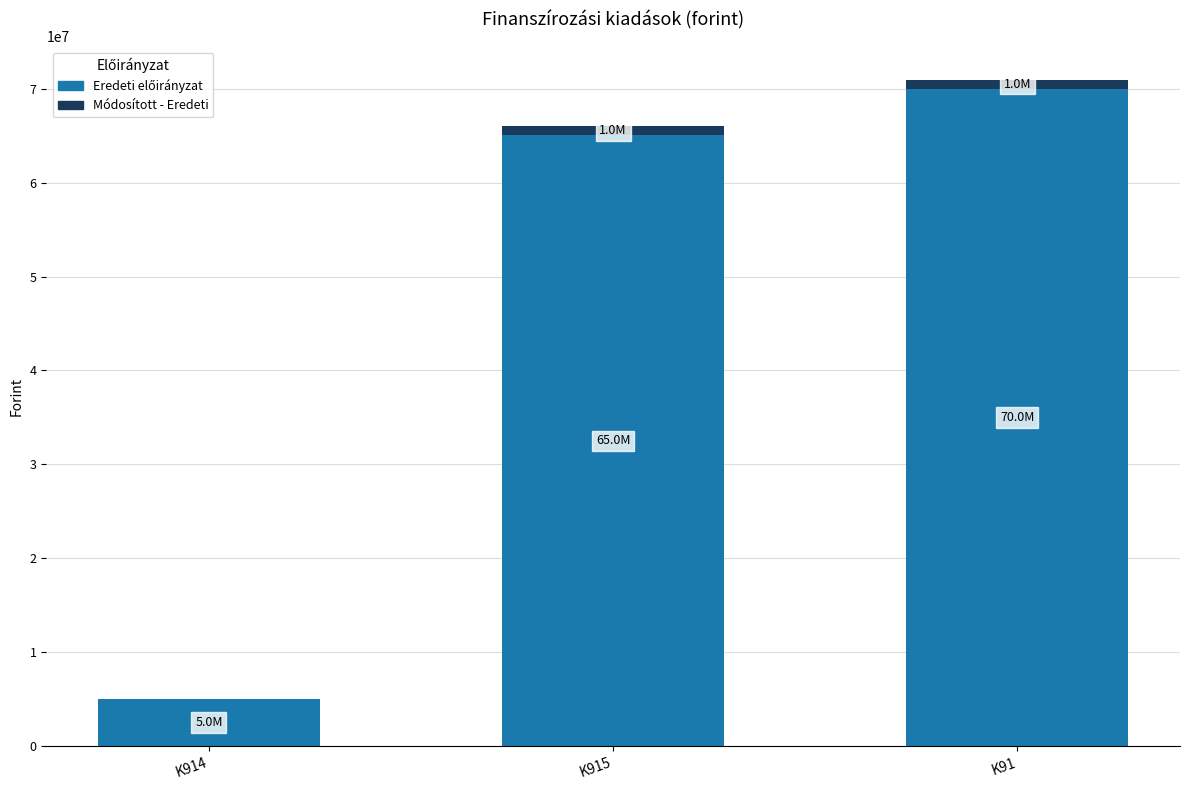

At which category is the sum across all series the highest?

K91